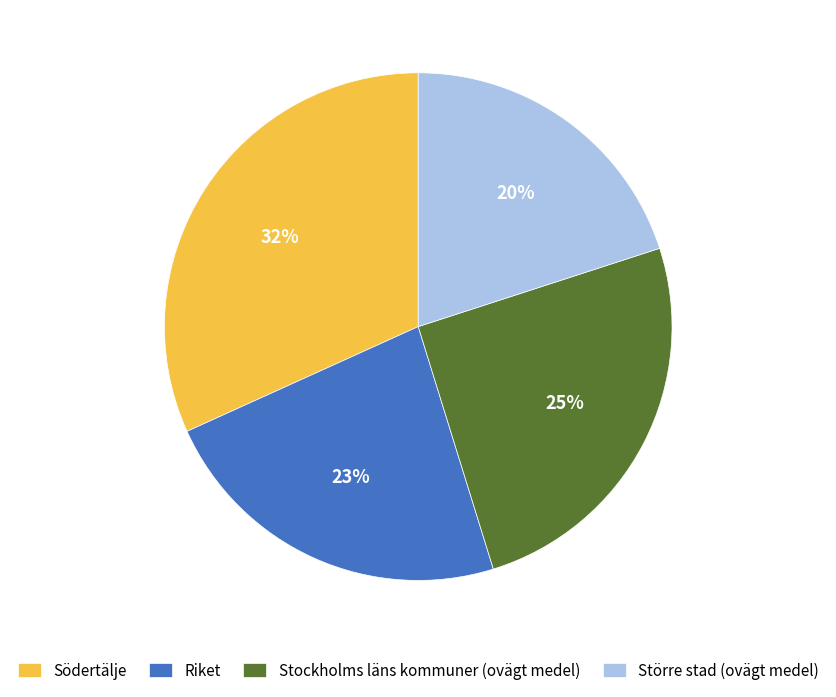

Approximately how many times larger is the value at Södertälje compared to Stockholms läns kommuner (ovägt medel)?

1.3